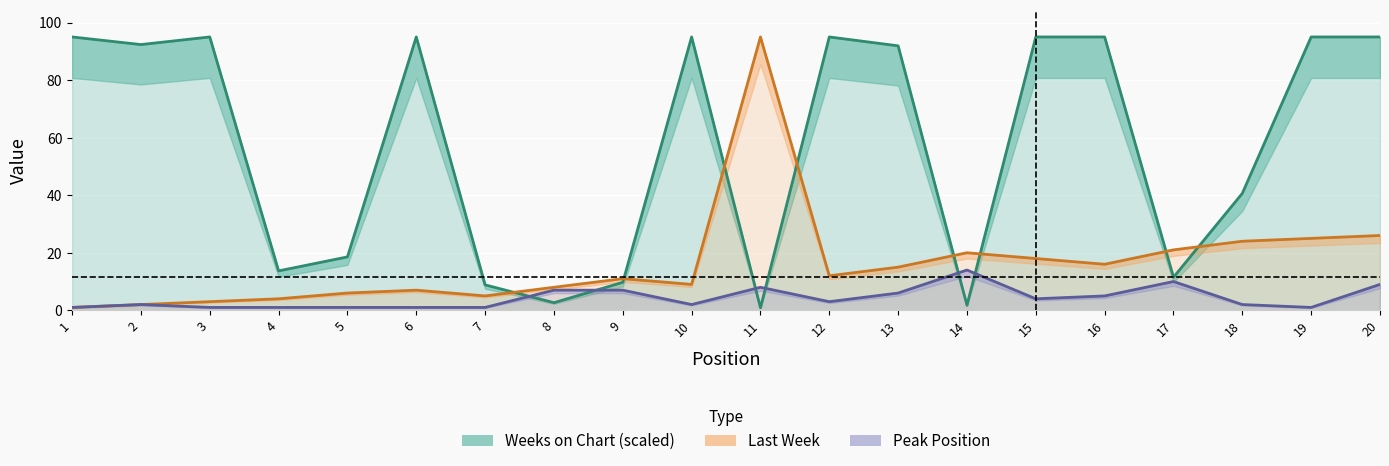

Reading left to right, transcribe all the data shown in this chart.

Weeks on Chart (scaled): 95.0	92.3	95.0	13.7	18.6	95.0	8.8	2.7	9.7	95.0	0.9	95.0	91.9	1.8	95.0	95.0	11.5	40.7	95.0	95.0
Last Week: 1.0	2.0	3.0	4.0	6.0	7.0	5.0	8.0	11.0	9.0	95.0	12.0	15.0	20.0	18.0	16.0	21.0	24.0	25.0	26.0
Peak Position: 1.0	2.0	1.0	1.0	1.0	1.0	1.0	7.0	7.0	2.0	8.0	3.0	6.0	14.0	4.0	5.0	10.0	2.0	1.0	9.0